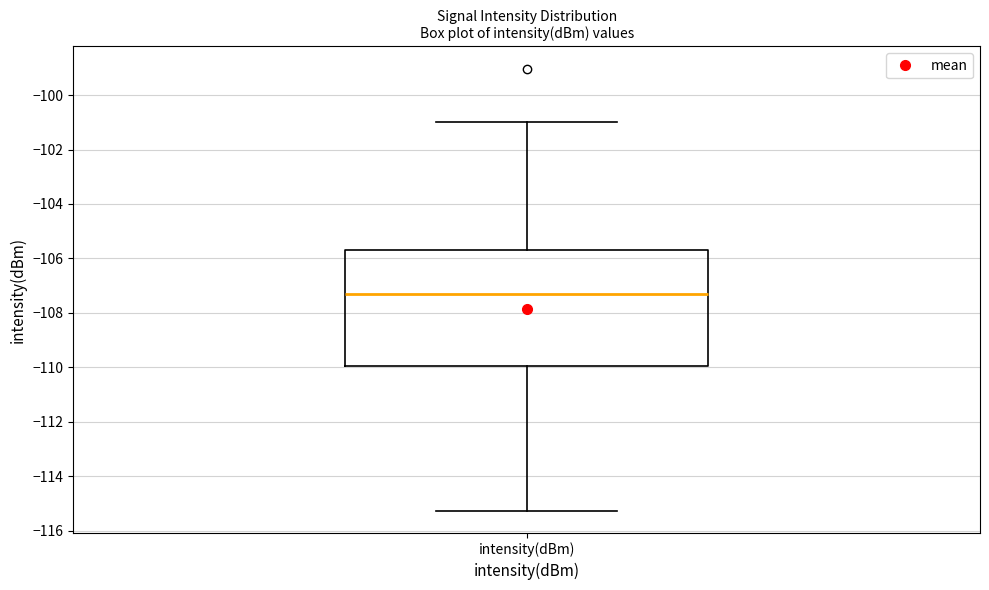

Read this box plot against the y-axis: the position of the median line, the range covered by the box, and the ends of both whiskers. The values are not printed on the chart, so give them approximately, as read against the axis.

median -107.4, box -110.0 to -105.6, whiskers -115.2 to -101.0